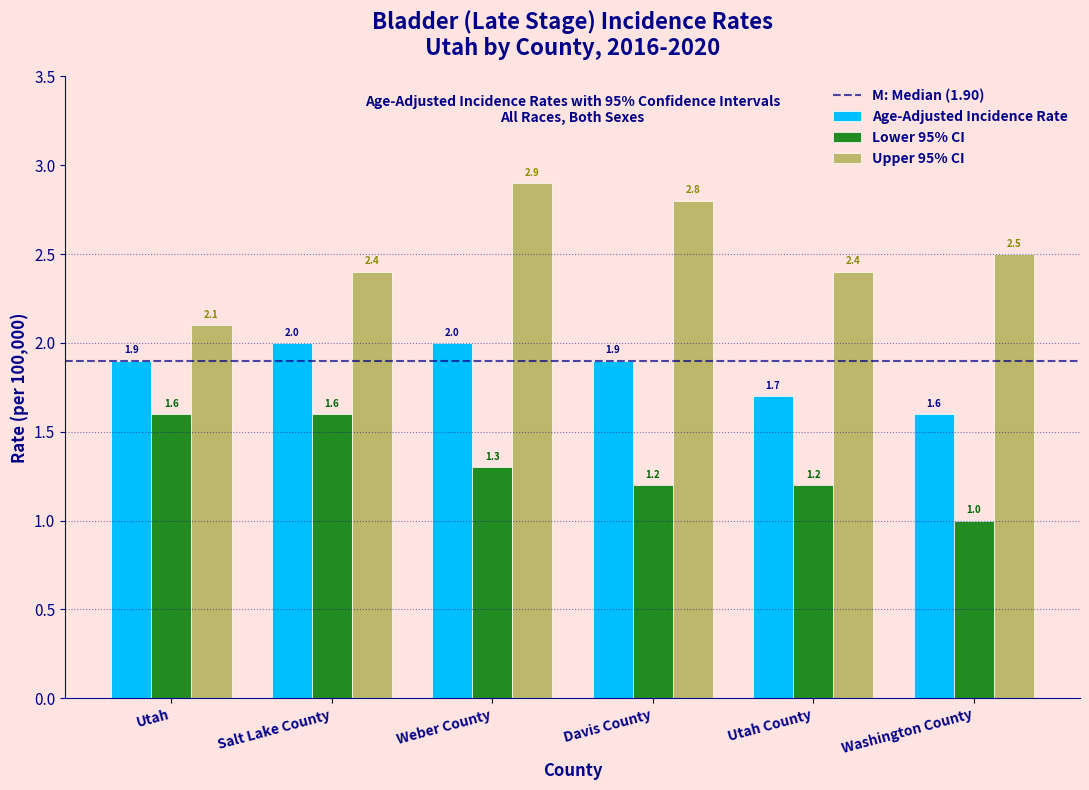

Reading left to right, what are all the values shown in this chart?

Age-Adjusted Incidence Rate: Utah=1.9	Salt Lake County=2.0	Weber County=2.0	Davis County=1.9	Utah County=1.7	Washington County=1.6
Lower 95% CI: Utah=1.6	Salt Lake County=1.6	Weber County=1.3	Davis County=1.2	Utah County=1.2	Washington County=1.0
Upper 95% CI: Utah=2.1	Salt Lake County=2.4	Weber County=2.9	Davis County=2.8	Utah County=2.4	Washington County=2.5